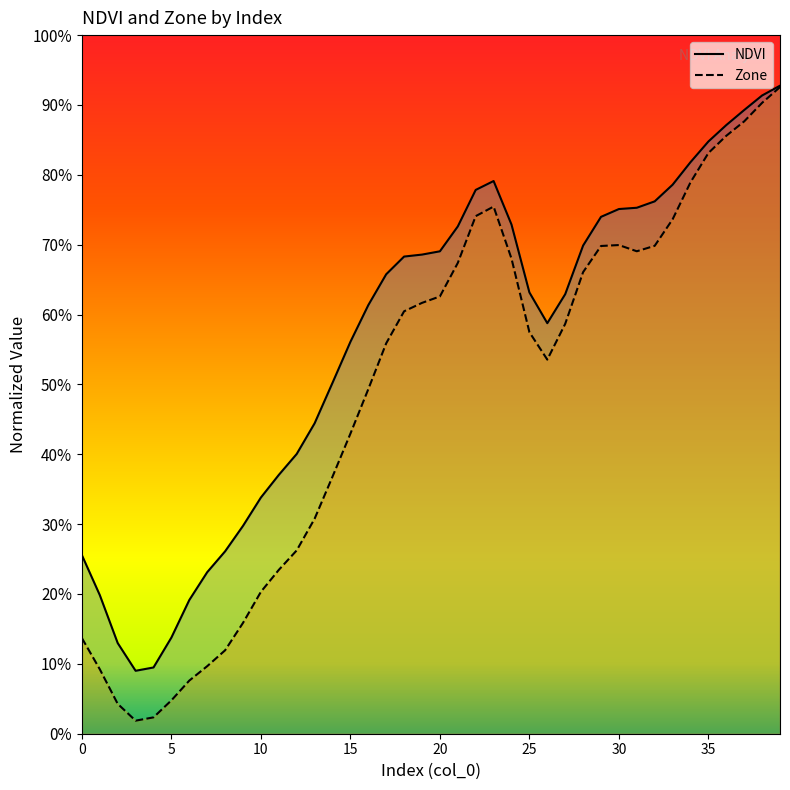

What is the average value of the NDVI series?

0.6